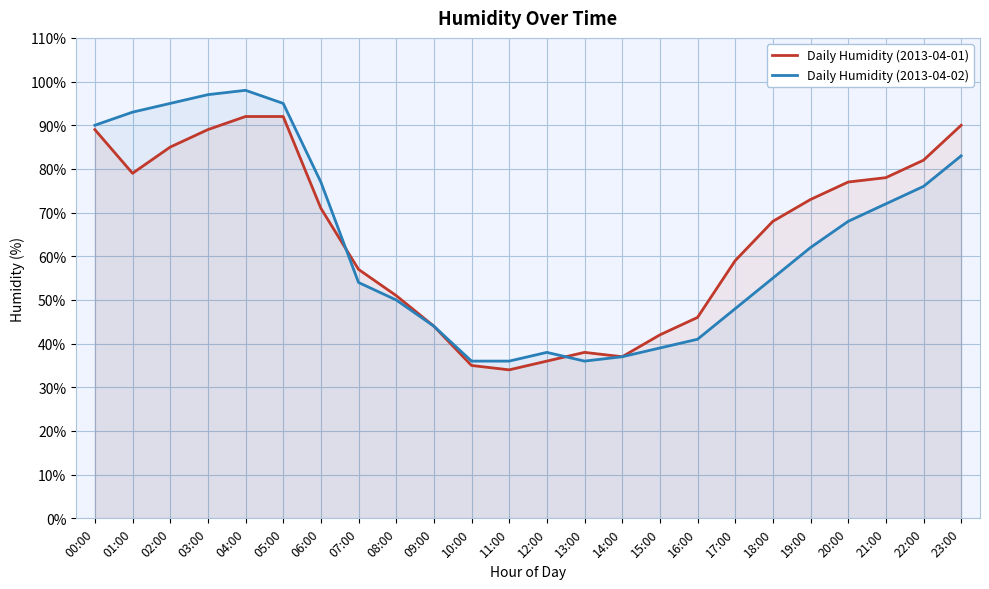

What is the difference between the Daily Humidity (2013-04-02) values at 15:00 and 23:00?

44